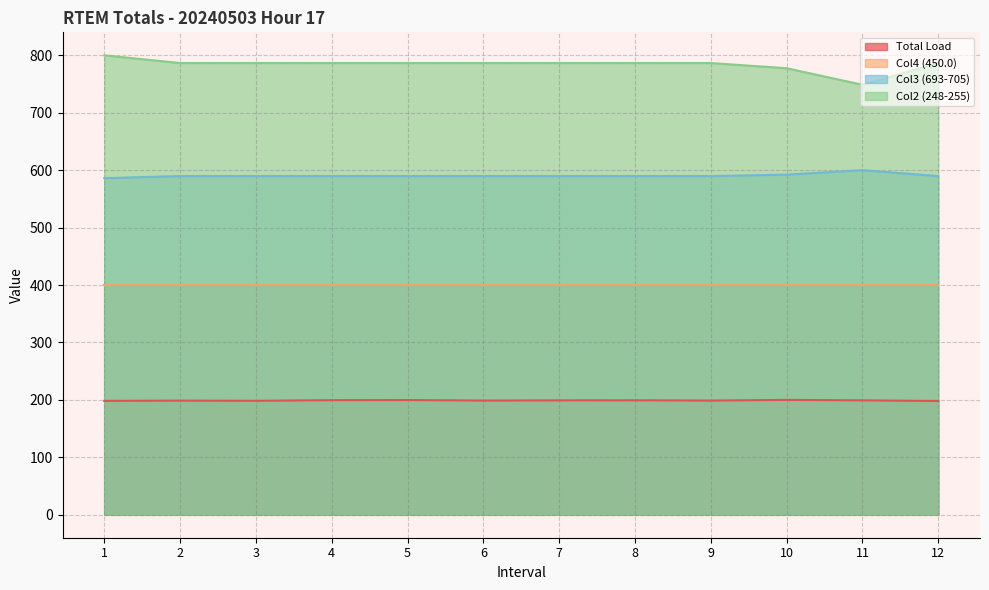

True or false: Total Load has a value of 107.6 at 7.

False